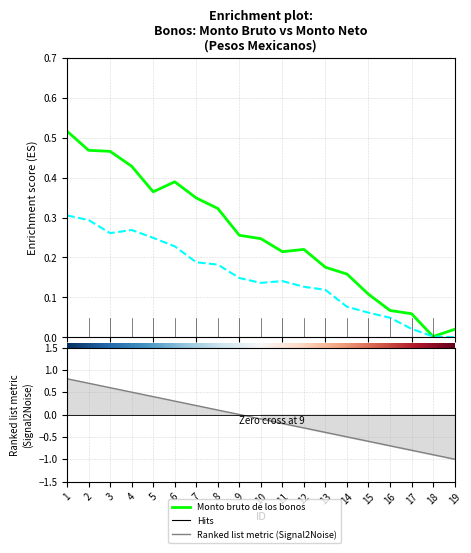

List the series in order of their peak value, lowest first.

Monto neto de los bonos, Monto bruto de los bonos, Ranked list metric (Signal2Noise)